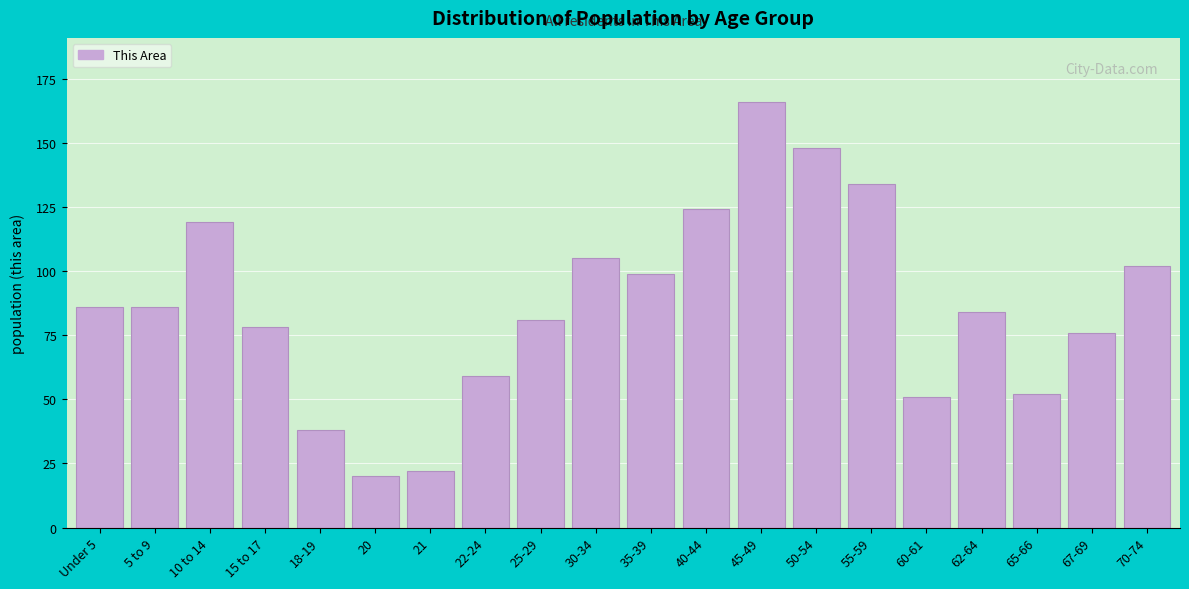

Reading left to right, list all the values displayed in this chart.

86	86	119	78	38	20	22	59	81	105	99	124	166	148	134	51	84	52	76	102